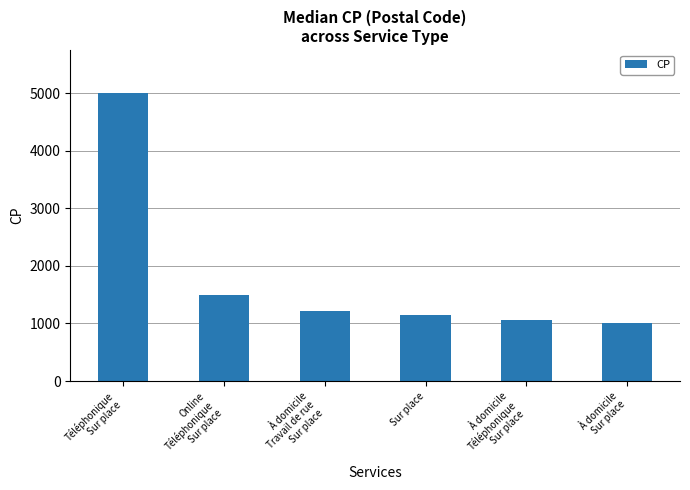

At which label is the value closest to 3000?

Online
Téléphonique
Sur place